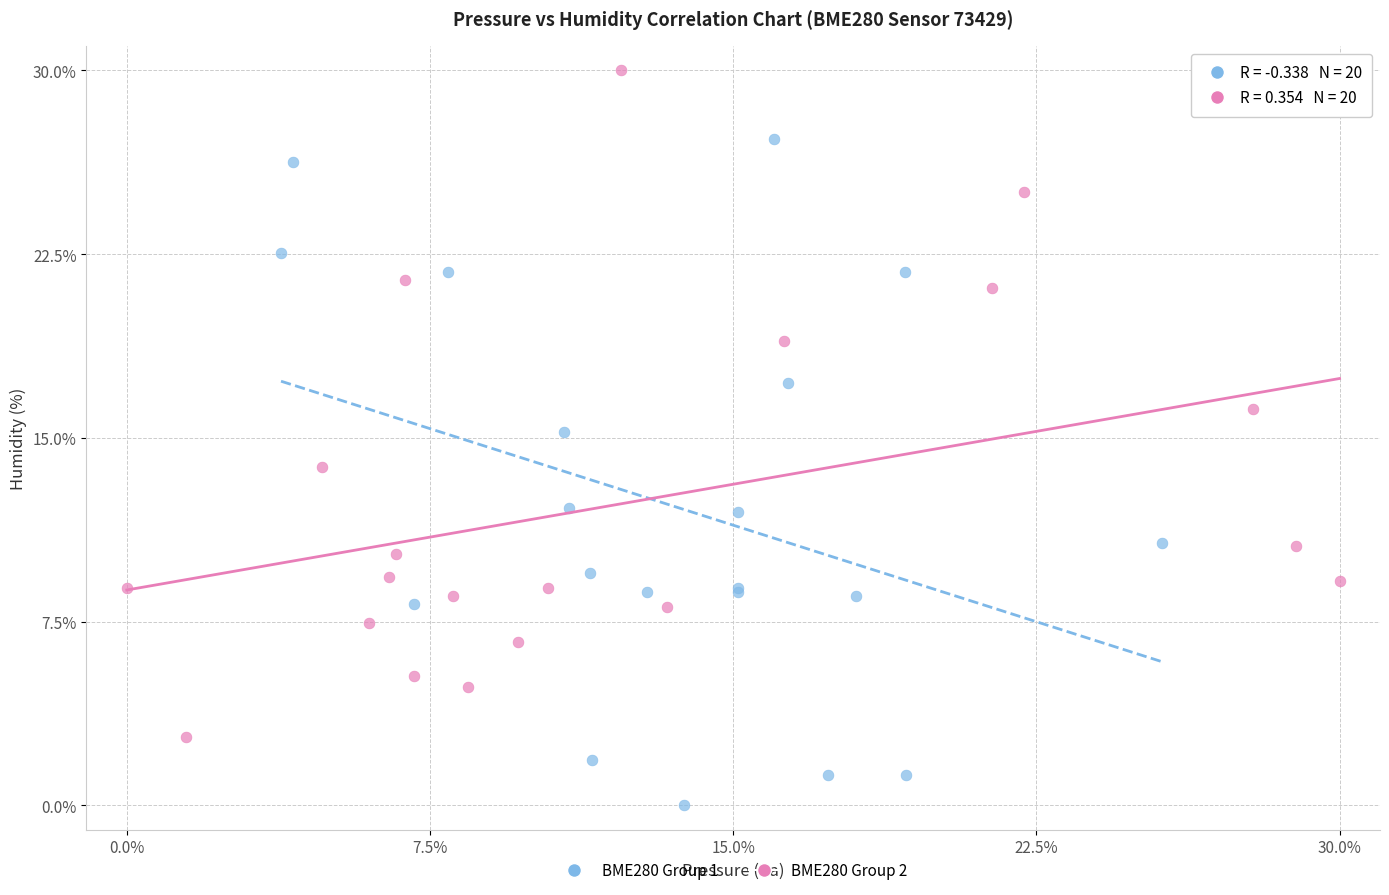

Which series reaches the maximum Y coordinate?

BME280 Group 2